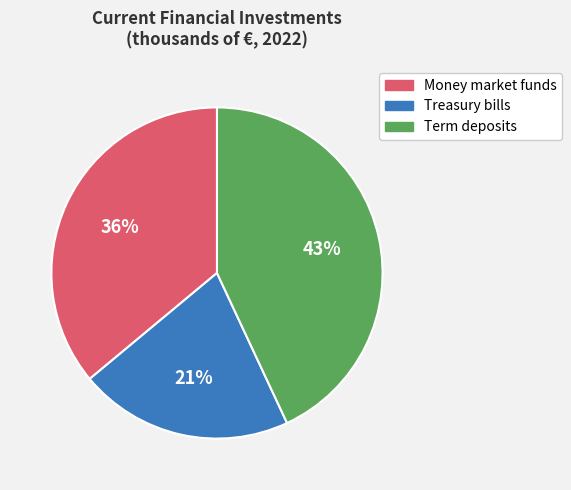

The Term deposits slice represents 23% of the pie. True or false?

False